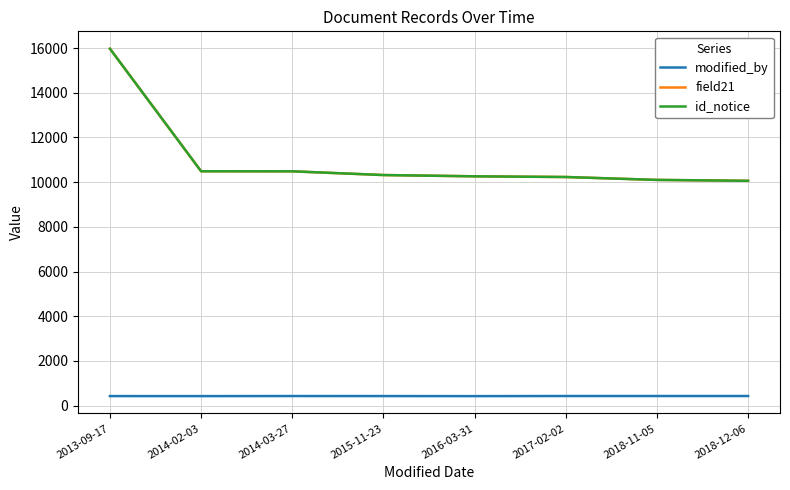

Which series has the largest range (max minus min)?

field21